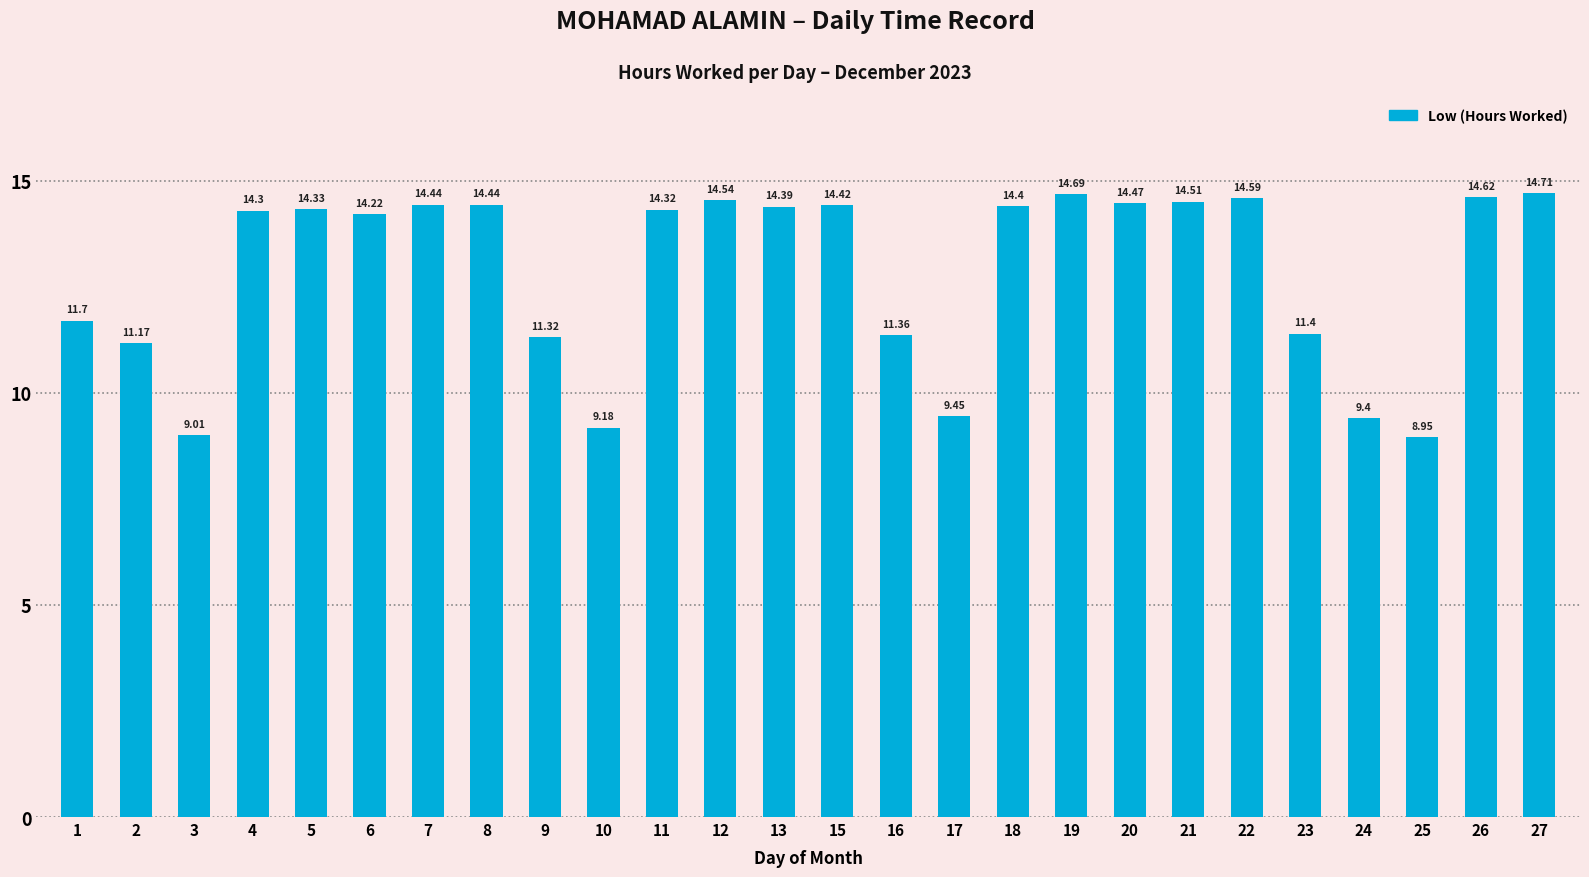

What value does the data have at 26?

14.6